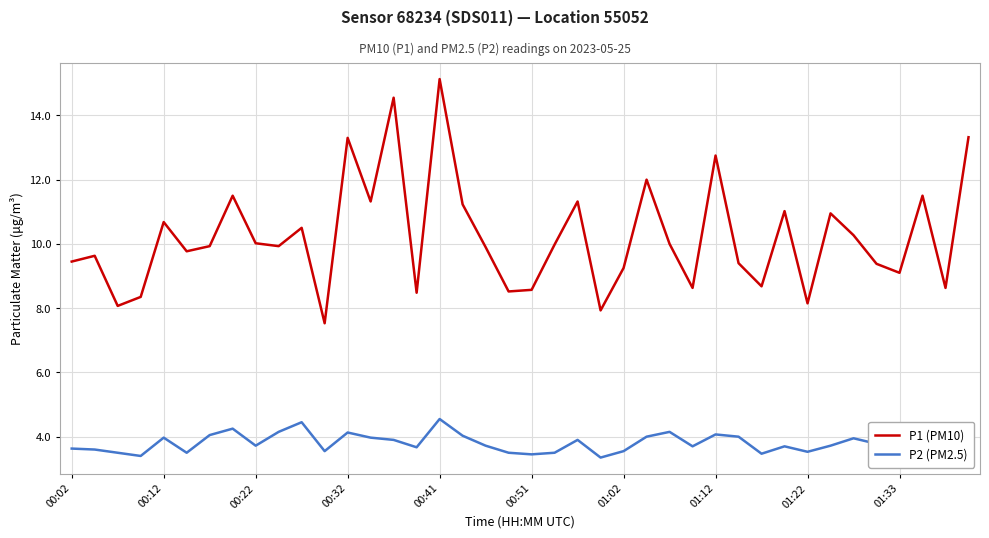

True or false: P1 (PM10) and P2 (PM2.5) intersect in this chart.

False